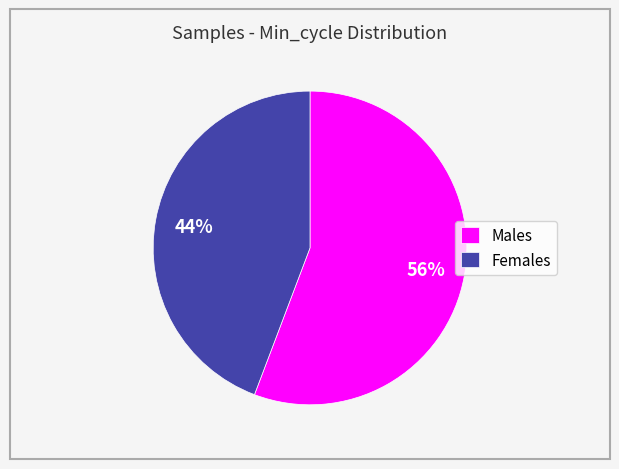

Between Females and Males, which is larger?

Males